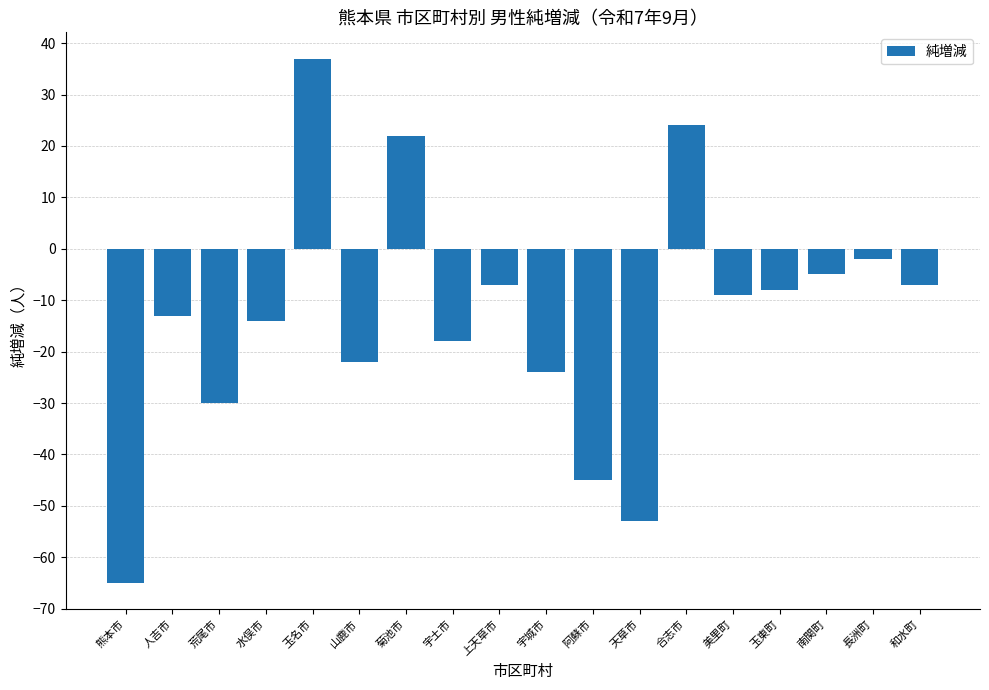

What is the change in value from 人吉市 to 宇城市?

-11